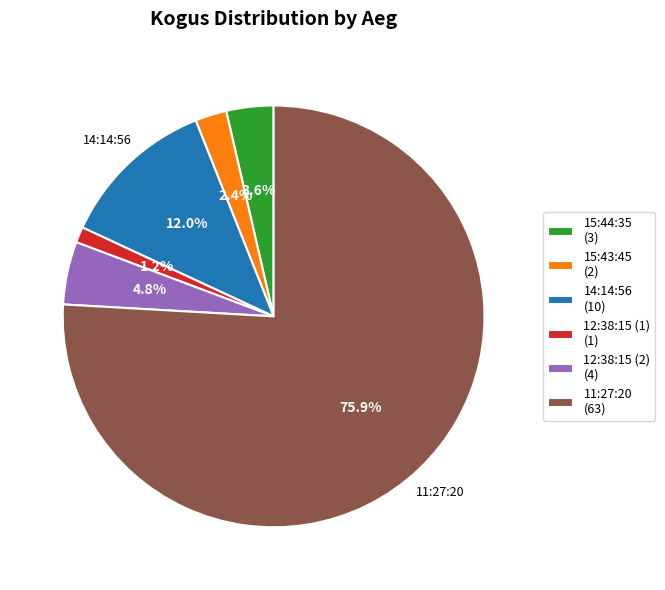

Which category has the biggest portion of the pie?

11:27:20